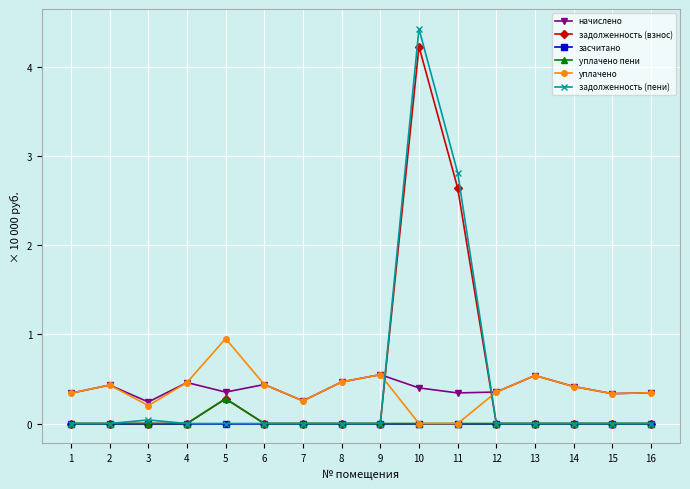

At which category is the sum across all series the highest?

10